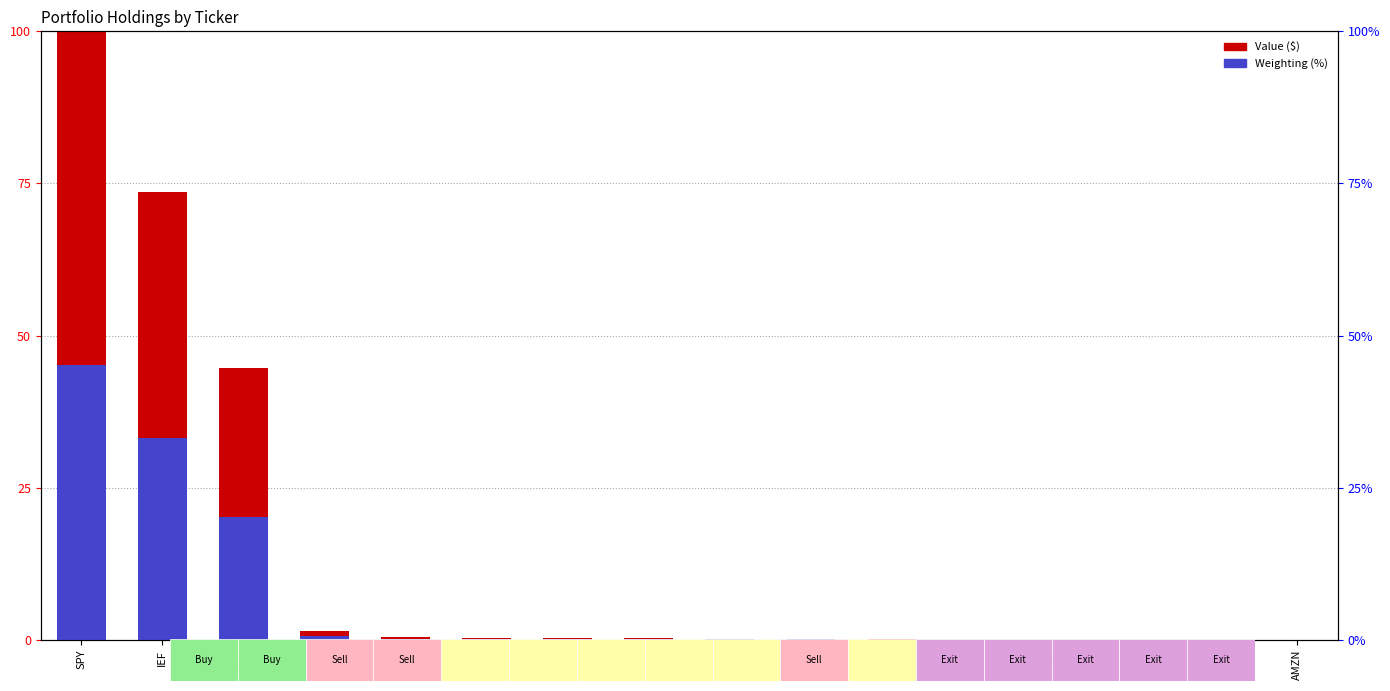

How many distinct data groups are displayed?

2